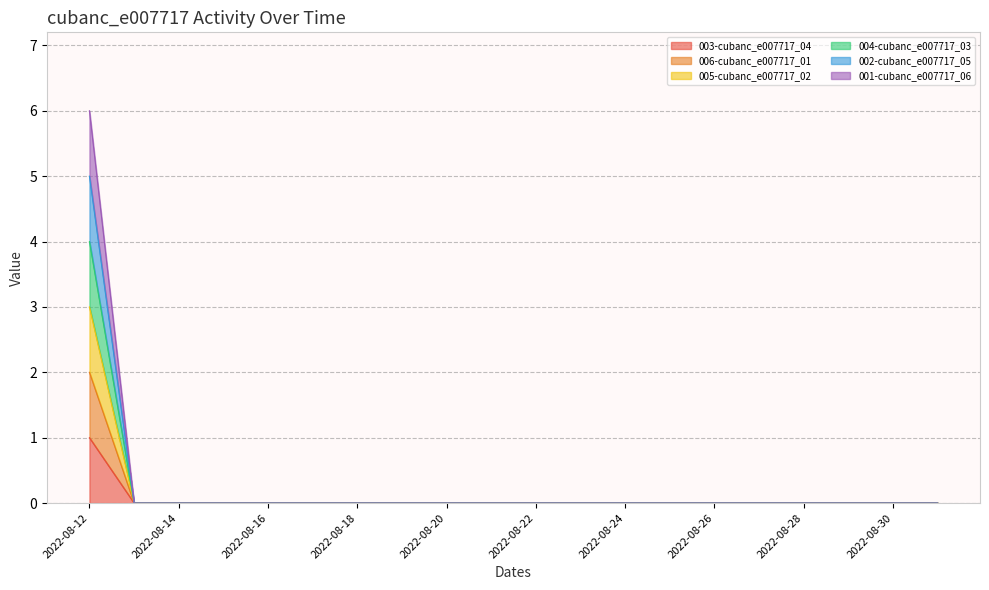

Where is 004-cubanc_e007717_03 nearest to the value 2?

2022-08-12